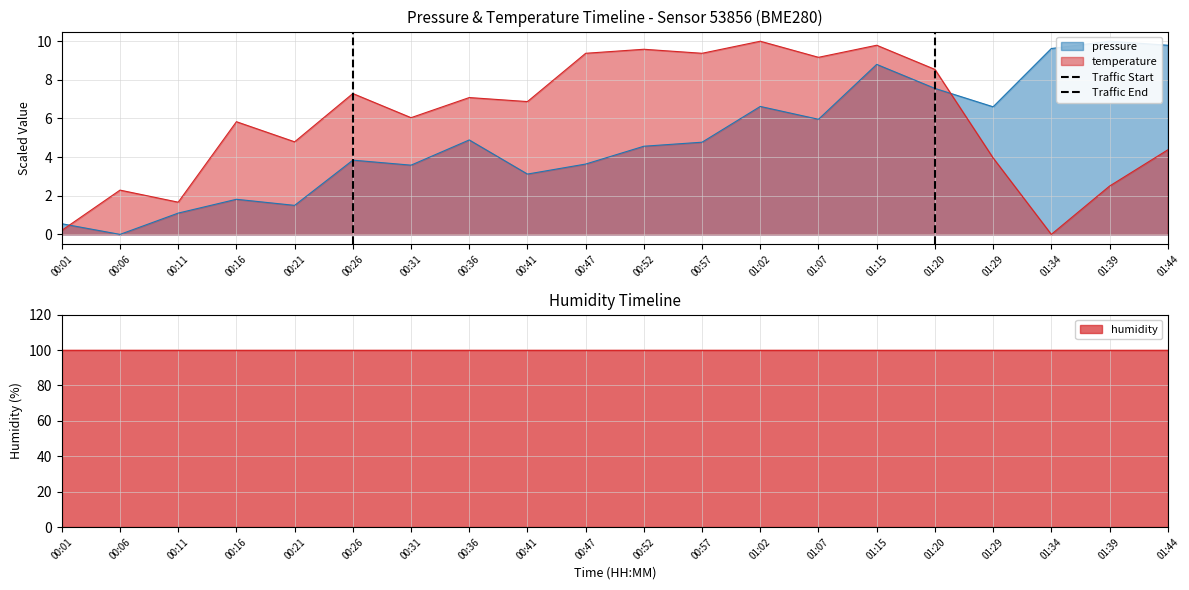

The temperature series shows 6.9 at 00:41. True or false?

True